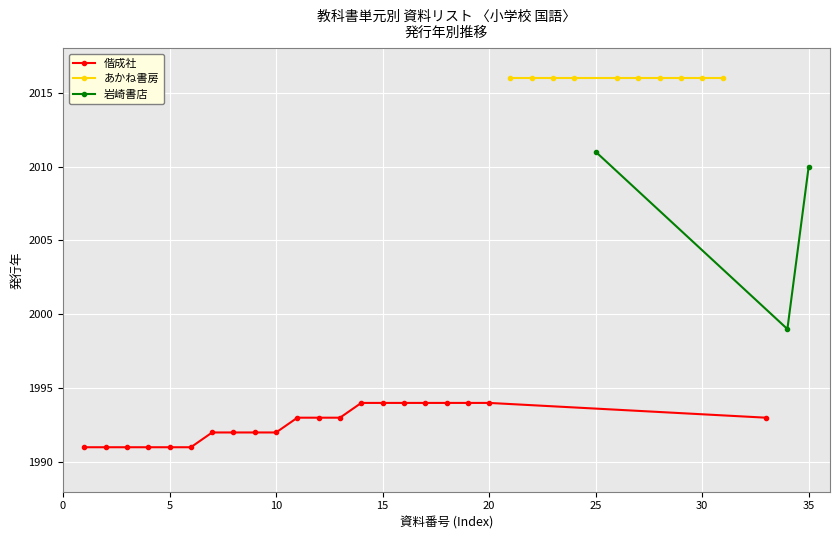

Which category has the lowest value in the 1991 series?

1